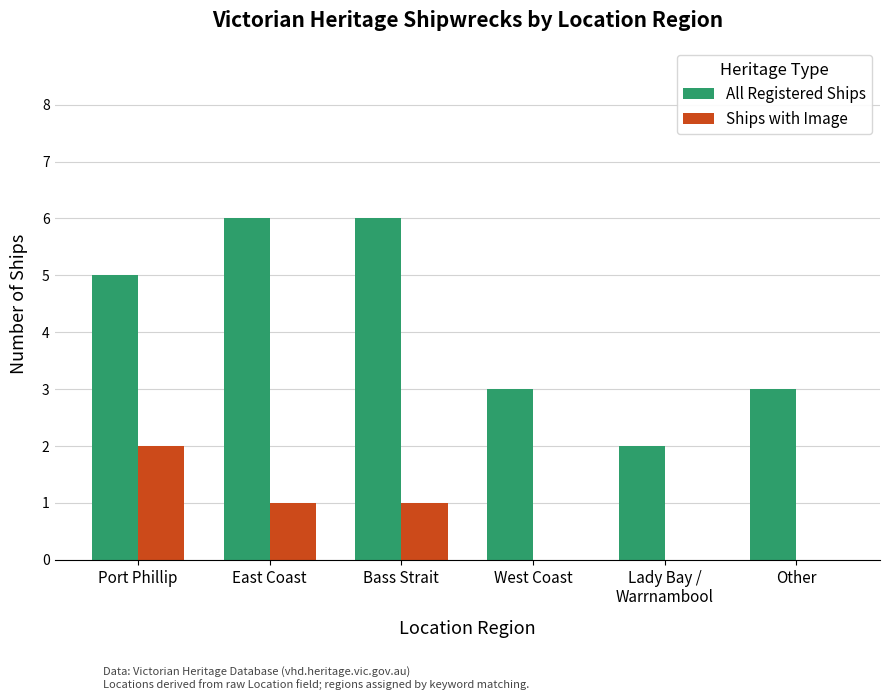

Reading right to left, list all the values displayed in this chart.

All Registered Ships: Other=3	Lady Bay /
Warrnambool=2	West Coast=3	Bass Strait=6	East Coast=6	Port Phillip=5
Ships with Image: Other=0	Lady Bay /
Warrnambool=0	West Coast=0	Bass Strait=1	East Coast=1	Port Phillip=2